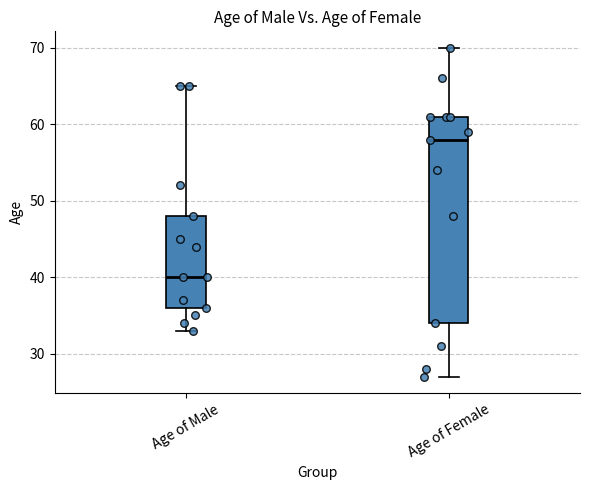

Reading left to right, transcribe this box plot: for each box, give where its median line is, the range the box spans, and where its two whiskers end, as read against the y-axis. The values are not printed on the chart, so give them approximately, as read against the axis.

Age of Male: median 40, box 36 to 48, whiskers 33 to 65
Age of Female: median 58, box 34 to 61, whiskers 27 to 70